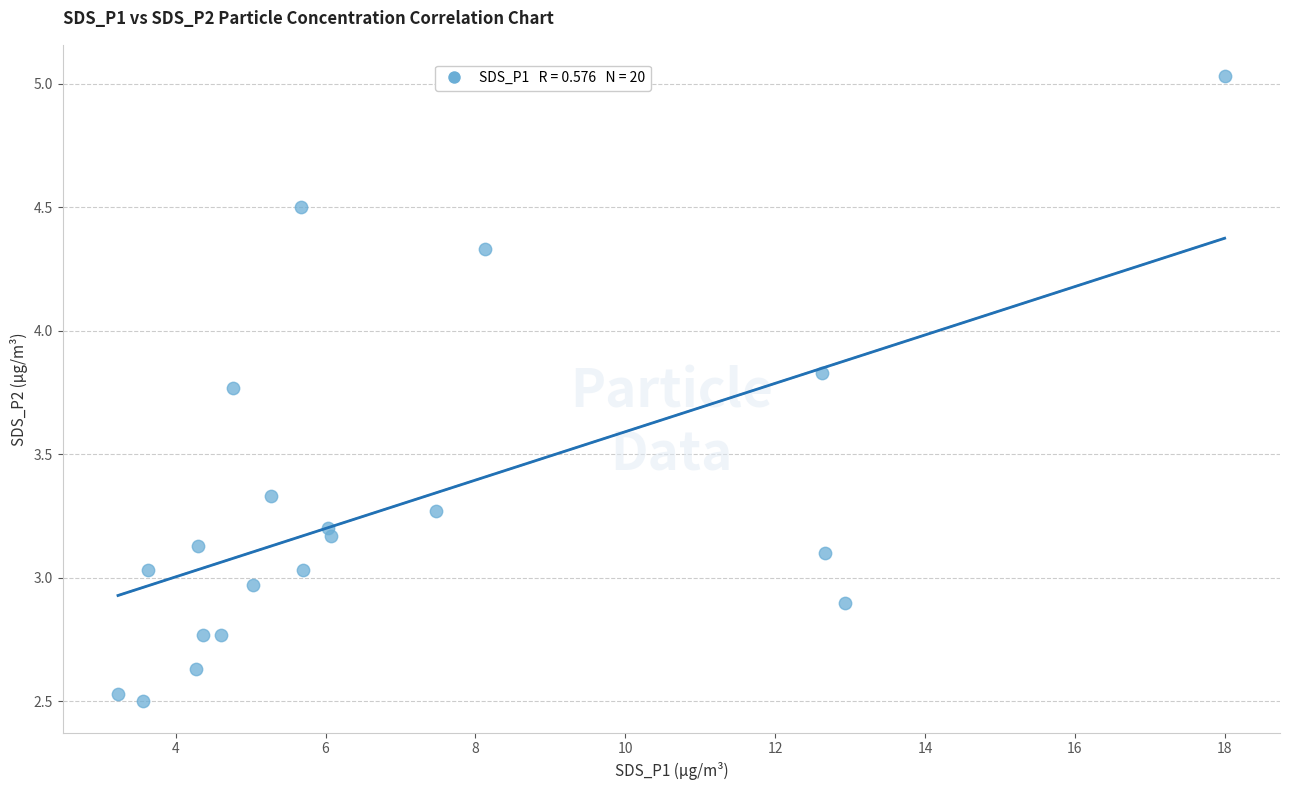

What is the range of X values (max minus min)?

14.8